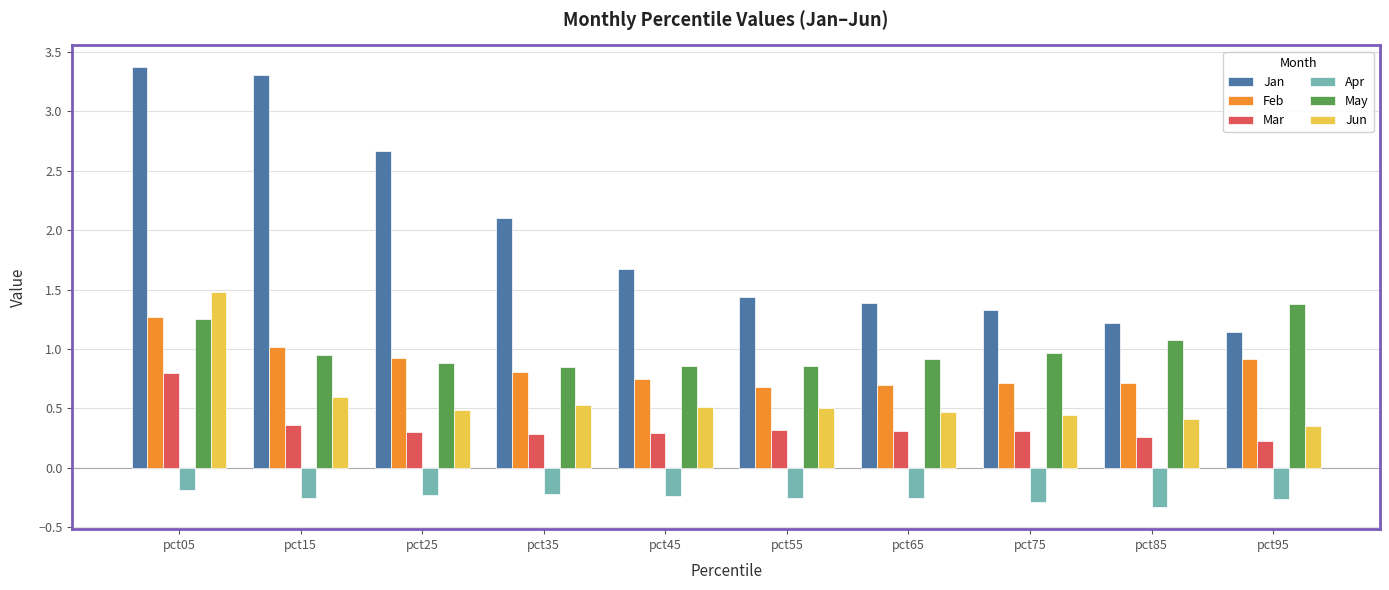

At which category is the sum across all series the highest?

pct05